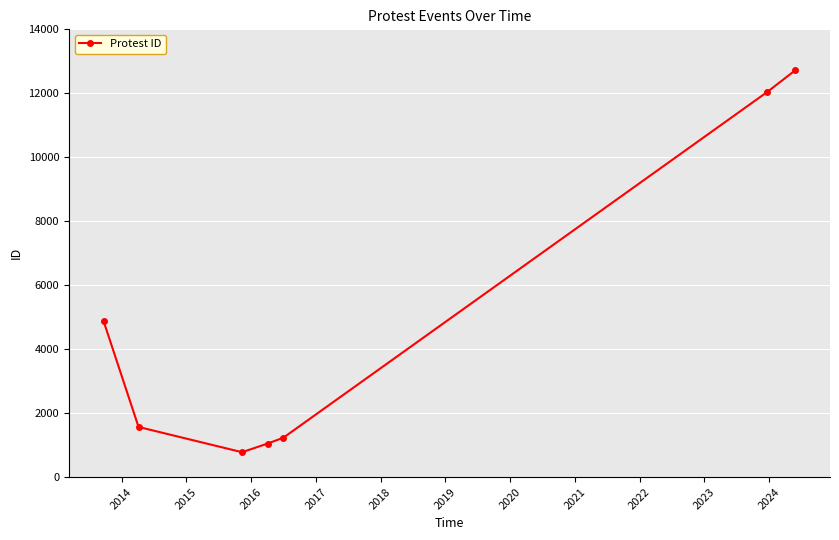

What is the average value?

4895